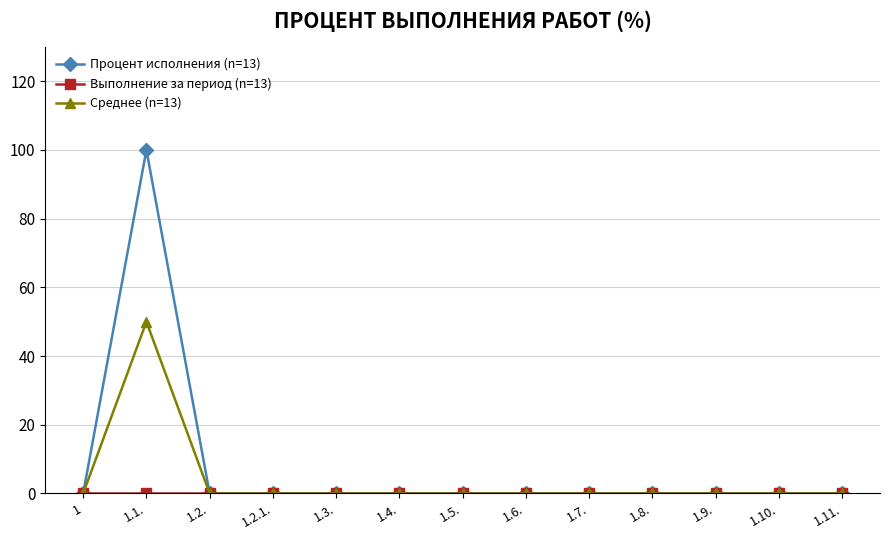

Which series has the largest total across all categories?

Процент исполнения (n=13)